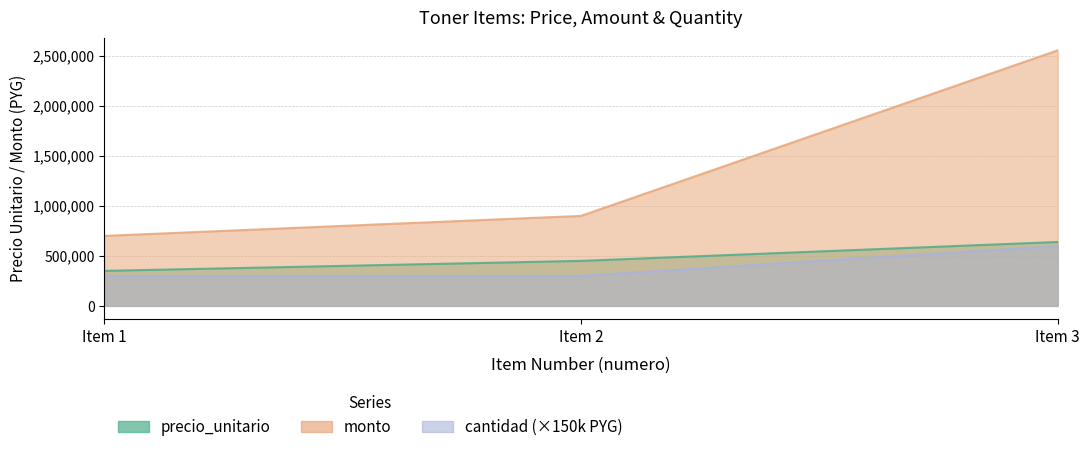

What are all the series names shown in the legend?

precio_unitario, monto, cantidad